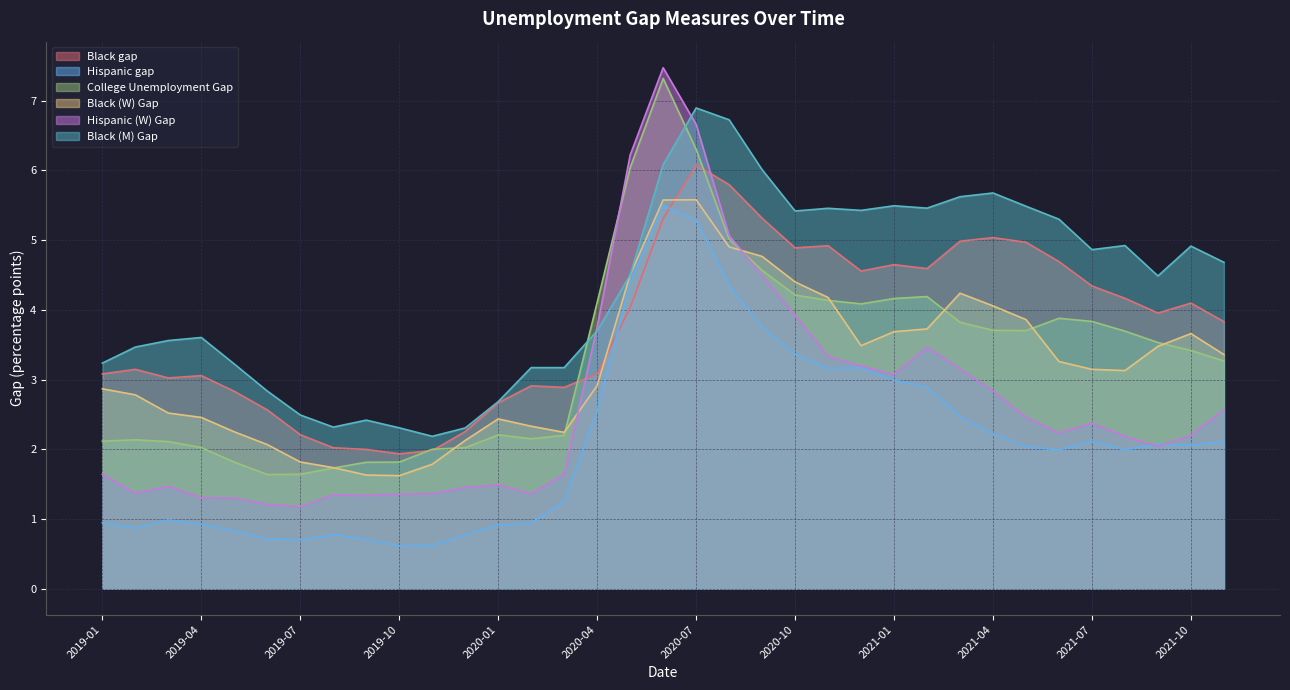

How many values in the Black gap series exceed 3?

24